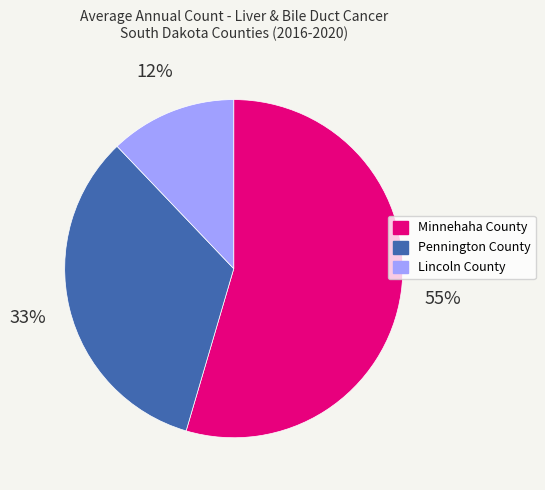

Rank the categories by value from lowest to highest.

Lincoln County, Pennington County, Minnehaha County